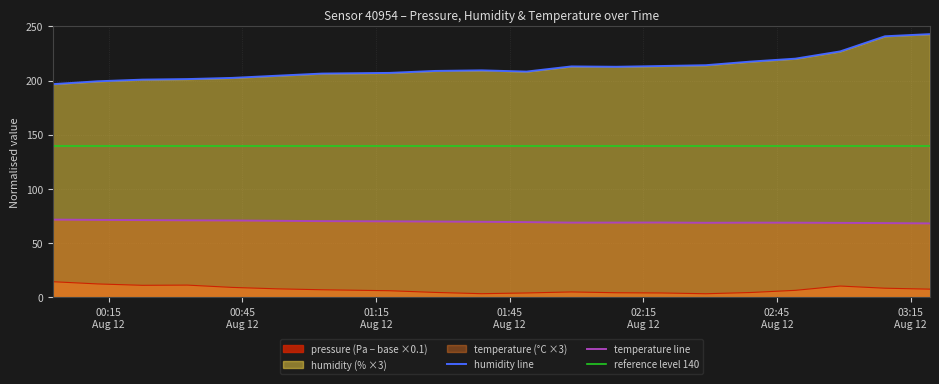

What is the label of the 6th point from the left?

2023-08-12T00:52:48